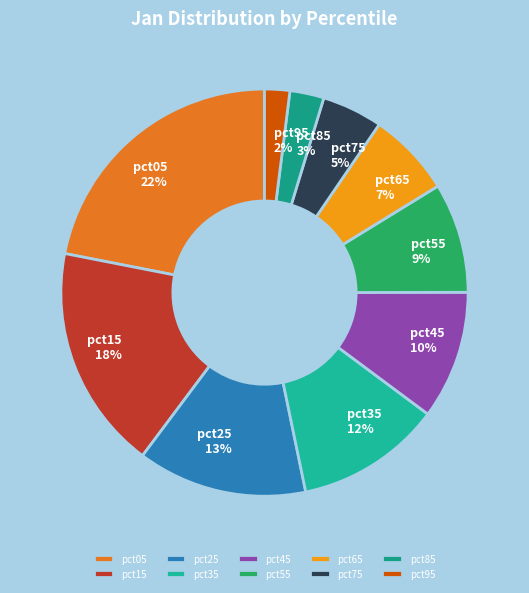

To the nearest percent, what percentage of the pie is pct75?

5%